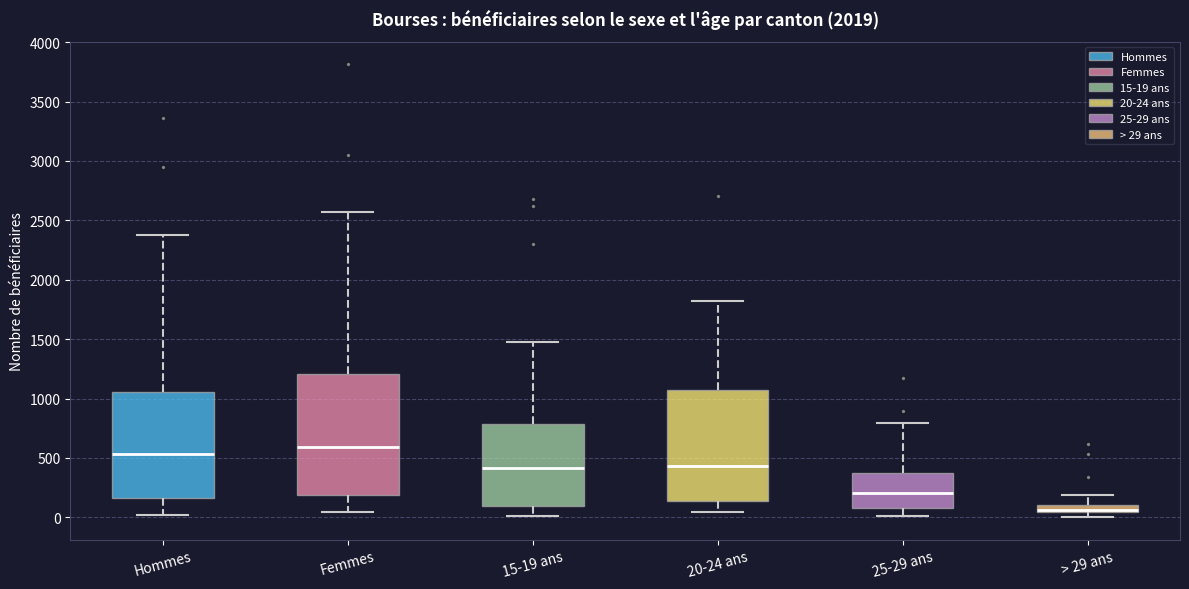

Which box has the lowest median line?

> 29 ans